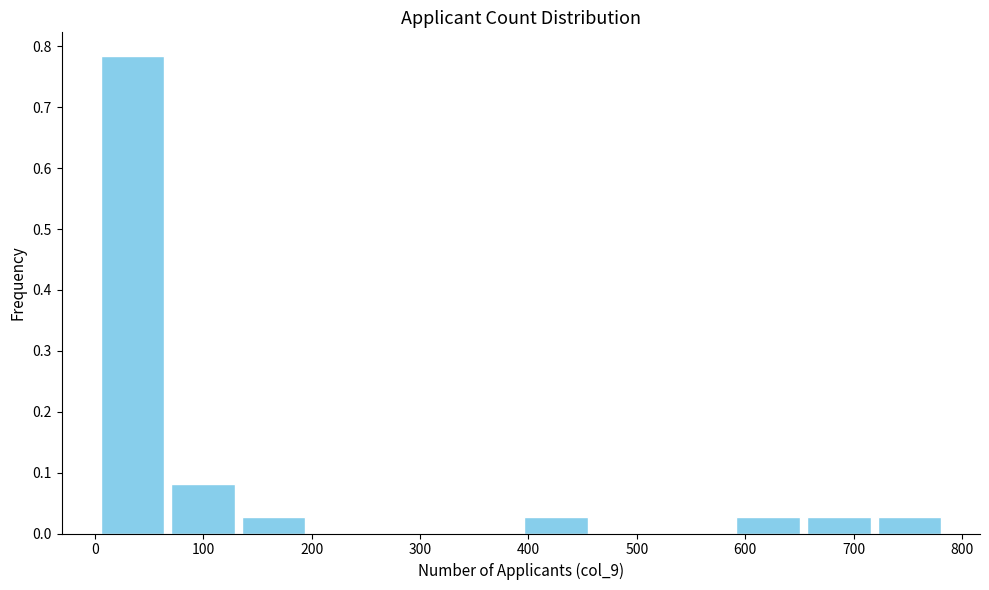

Over which range of the x-axis is the bar tallest?

0 to 70